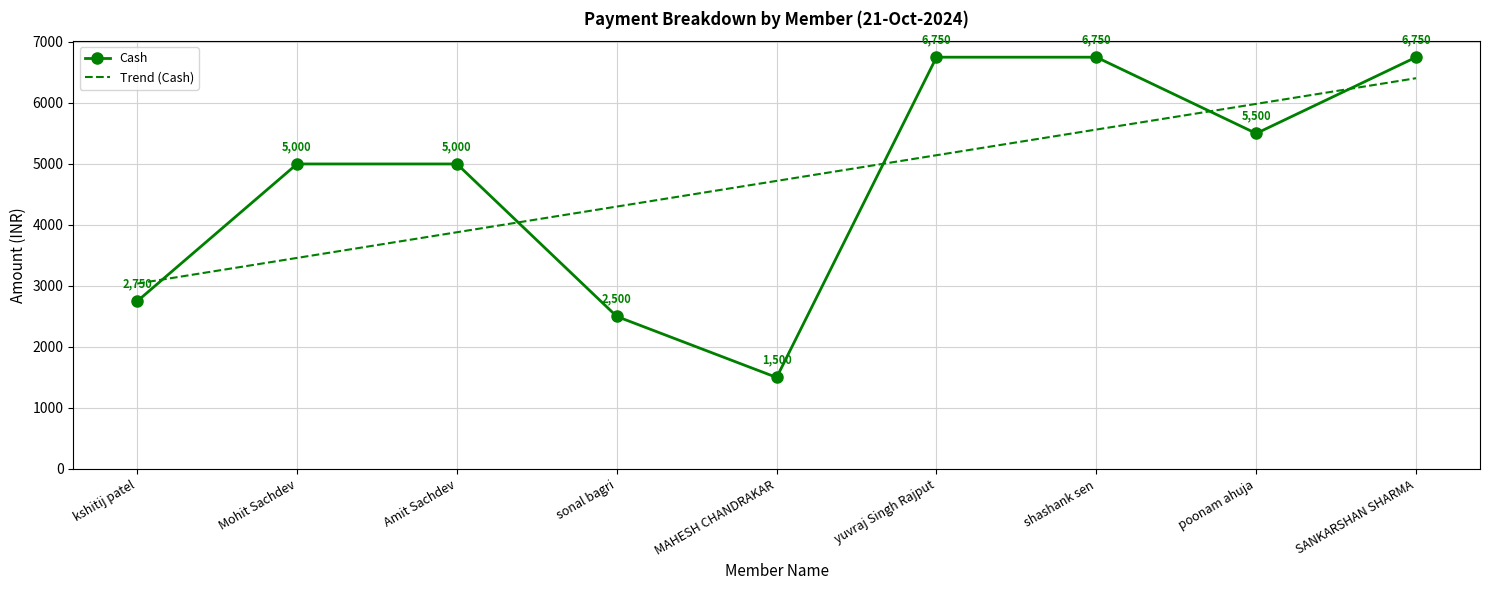

True or false: Trend (Cash) and Cash intersect in this chart.

True